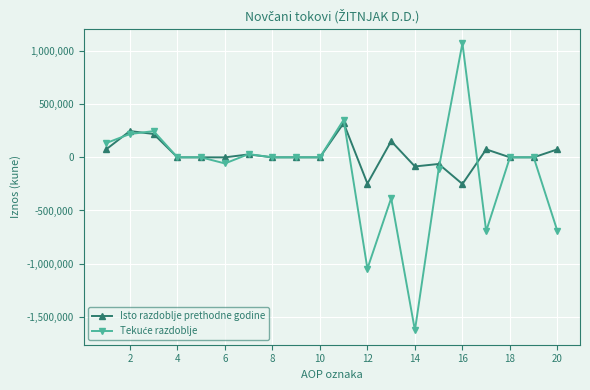

How many data points does each series have?

20